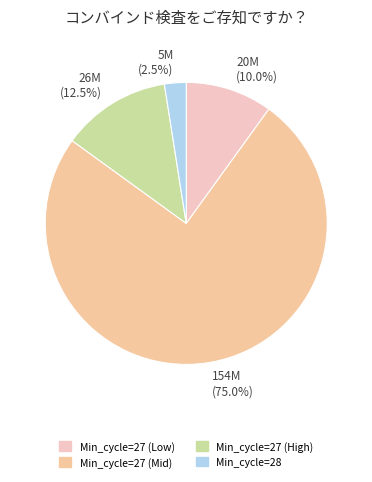

Count the number of slices in the pie.

4